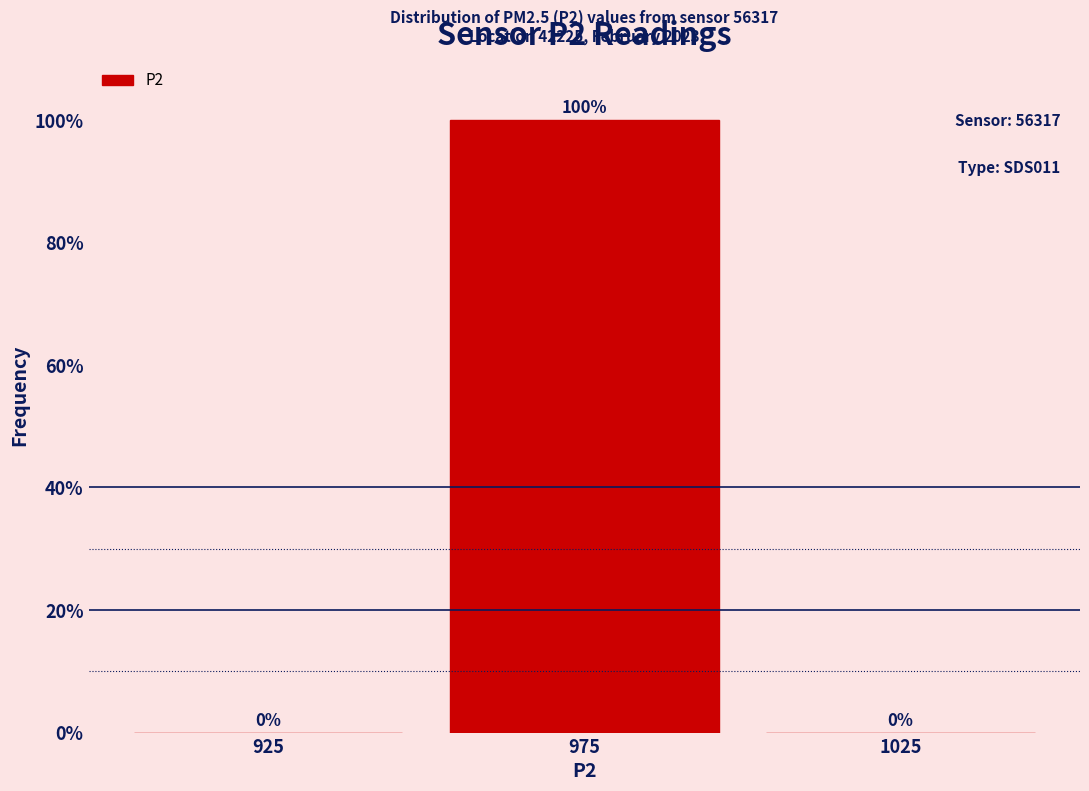

Over which range of the x-axis is the bar tallest?

950 to 1000